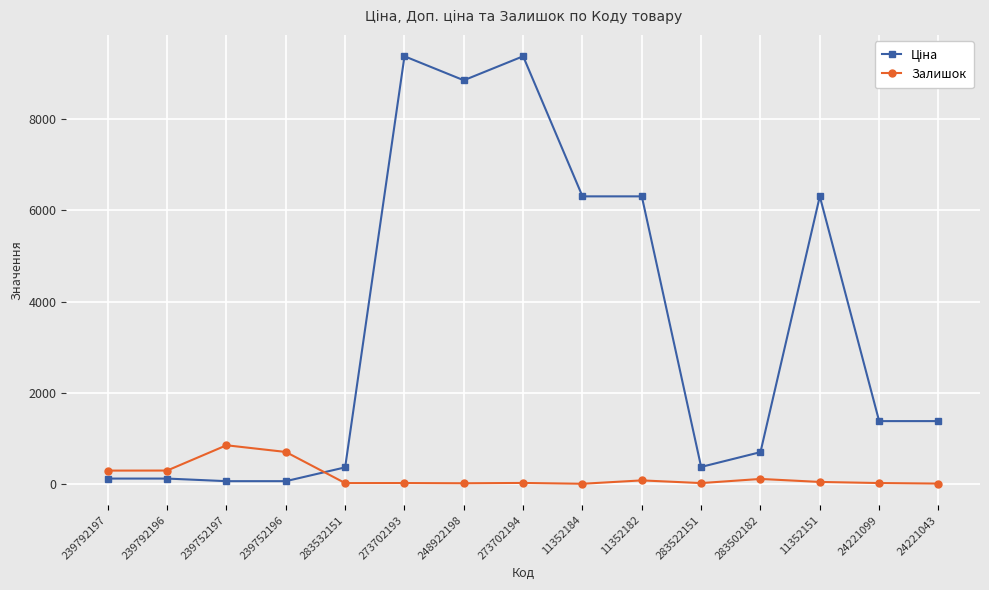

Is it true that Залишок equals 40.0 at 11352151?

True